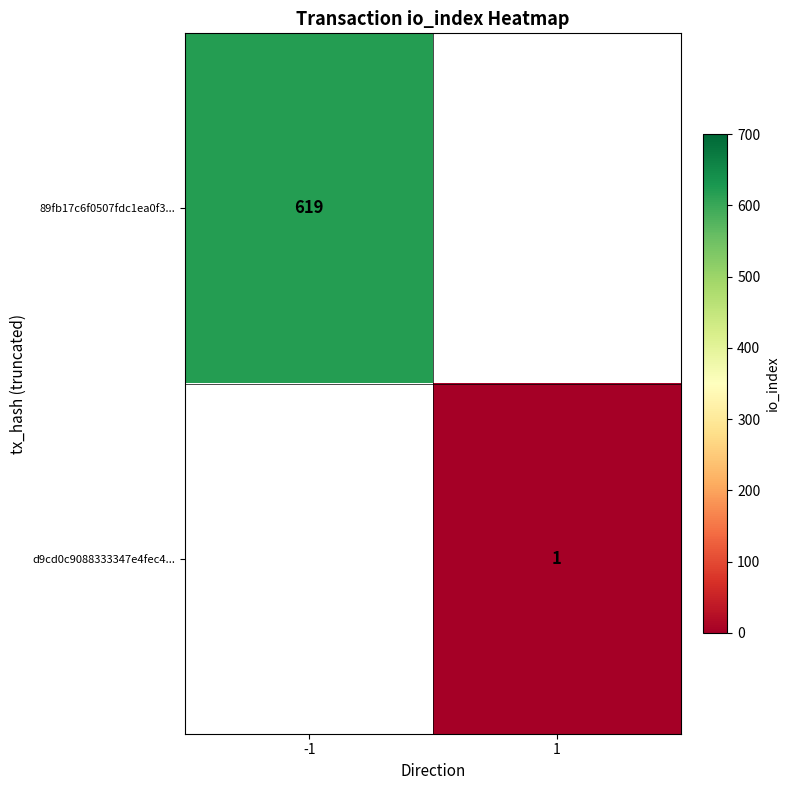

True or false: d9cd0c9088333347e4fec4... has a value of 1 at 1.

True